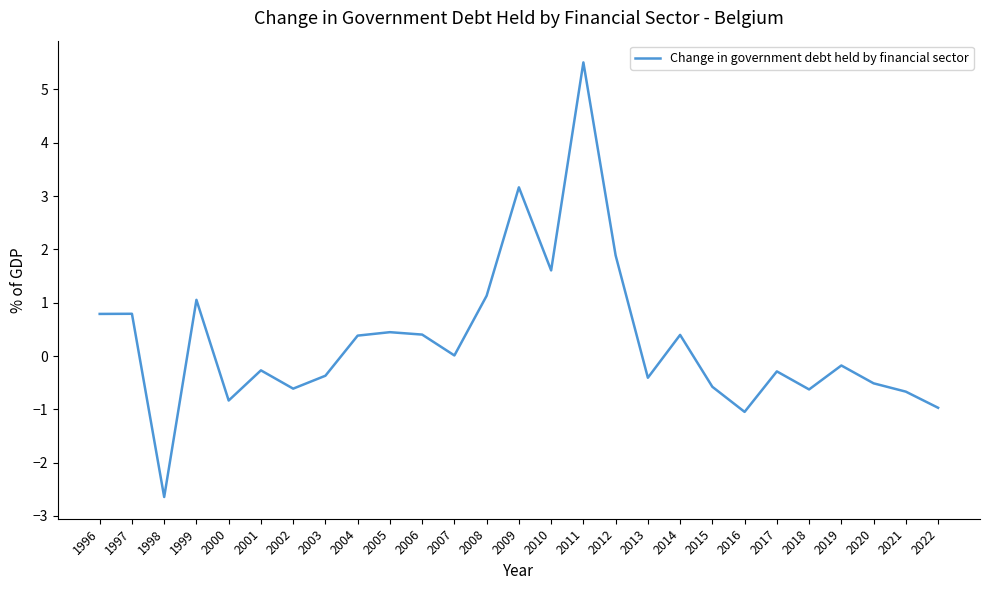

The value at 2009 is 3.2. True or false?

True